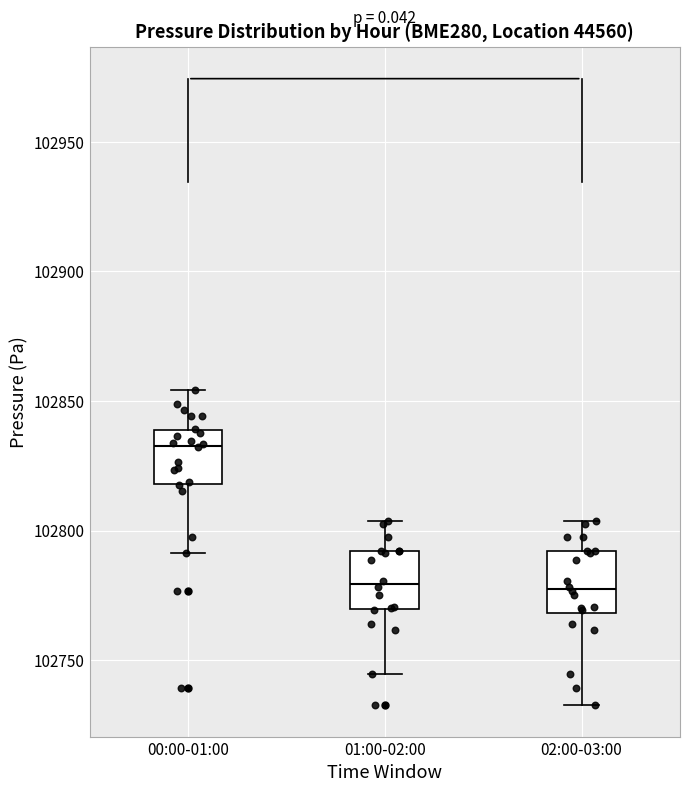

Reading left to right, read every box against the y-axis: the position of its median line, the range the box covers, and the ends of its whiskers. The values are not printed on the chart, so give them approximately, as read against the axis.

00:00-01:00: median 102835, box 102820 to 102840, whiskers 102790 to 102855
01:00-02:00: median 102780, box 102770 to 102790, whiskers 102745 to 102805
02:00-03:00: median 102775, box 102770 to 102790, whiskers 102735 to 102805